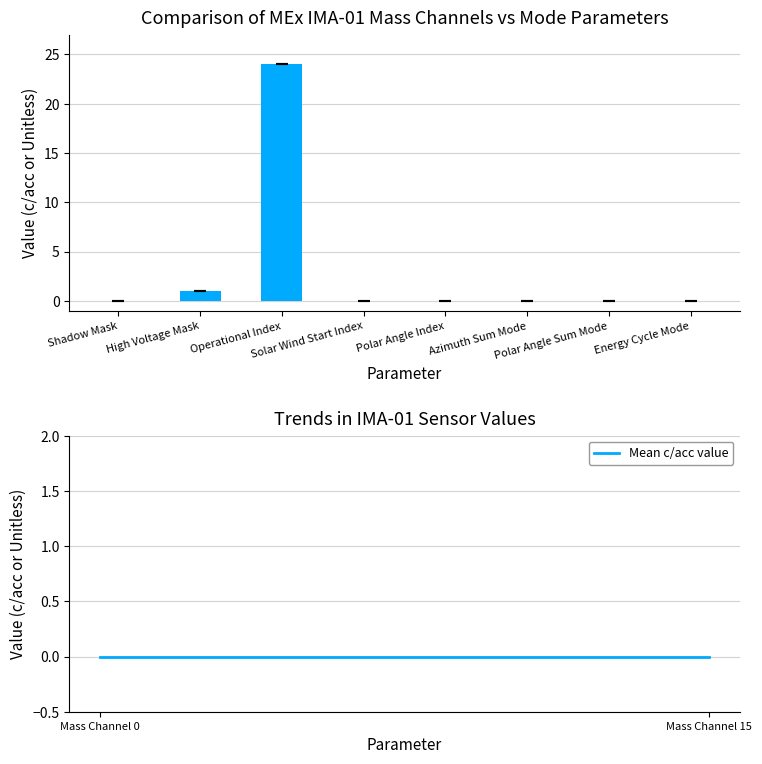

What is the change in value from Shadow Mask to High Voltage Mask?

+1